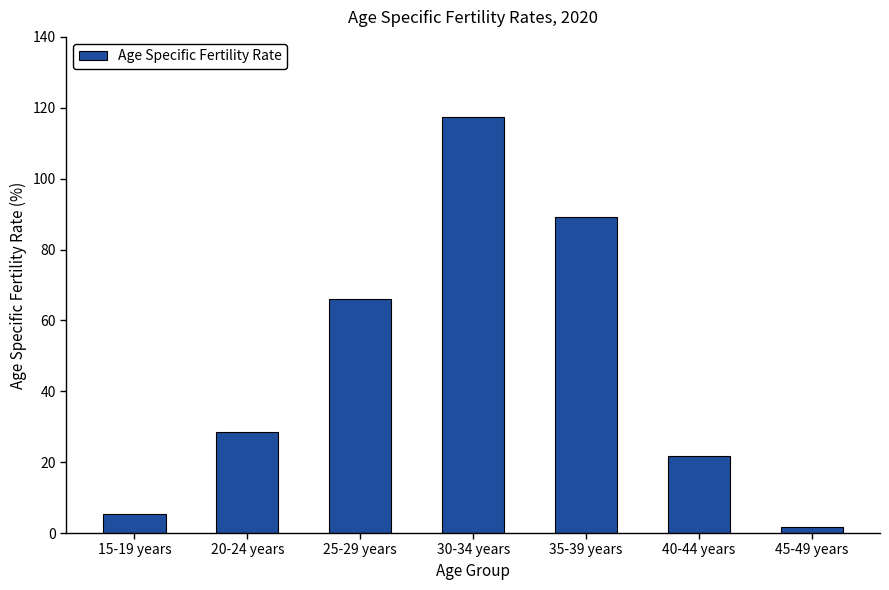

What is the sum of all values?

330.0